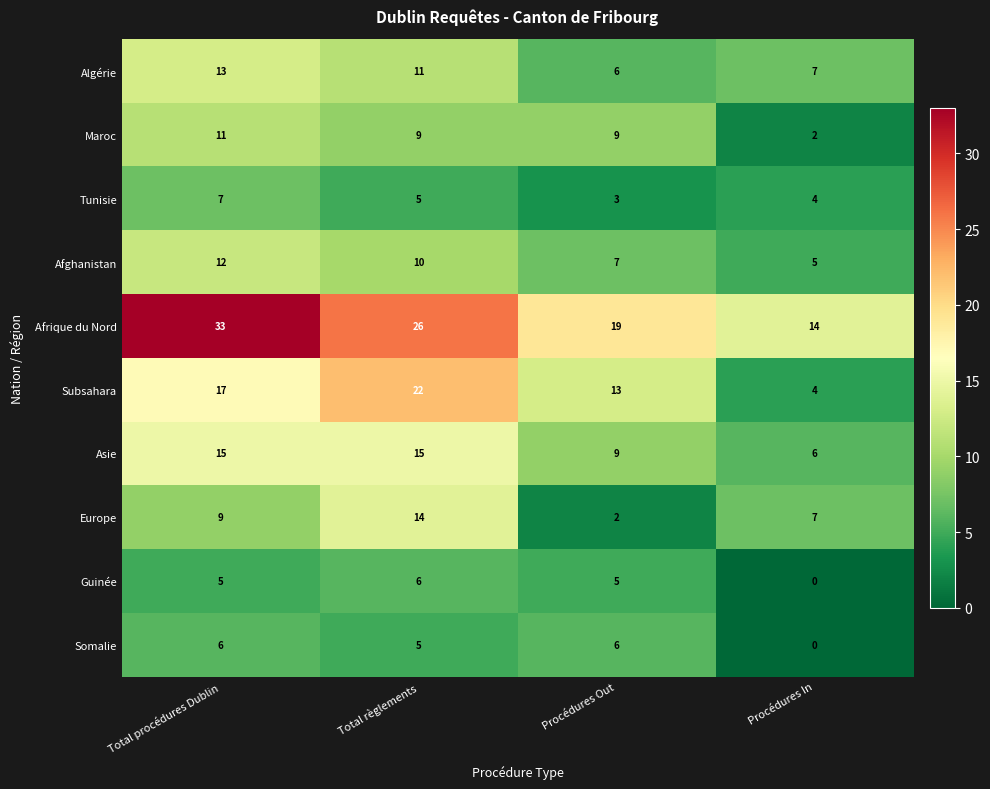

List the labels in order of Europe value, largest first.

Total règlements, Total procédures Dublin, Procédures In, Procédures Out